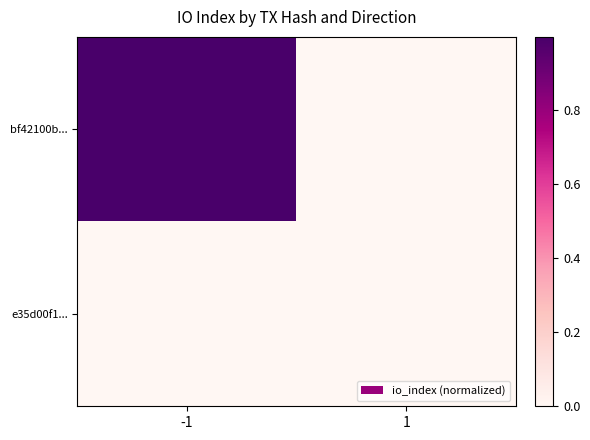

How many distinct data groups are displayed?

2